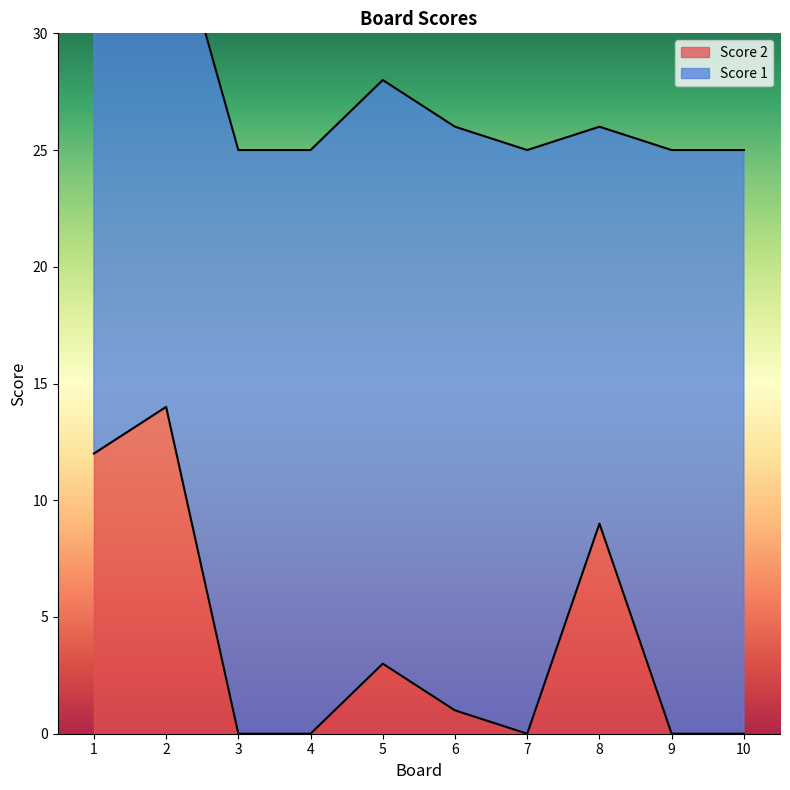

Count the number of values greater than 1.

4